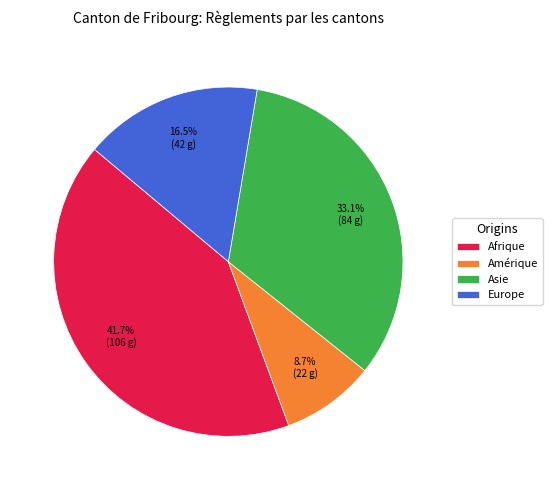

Rank the categories by value from lowest to highest.

Amérique, Europe, Asie, Afrique